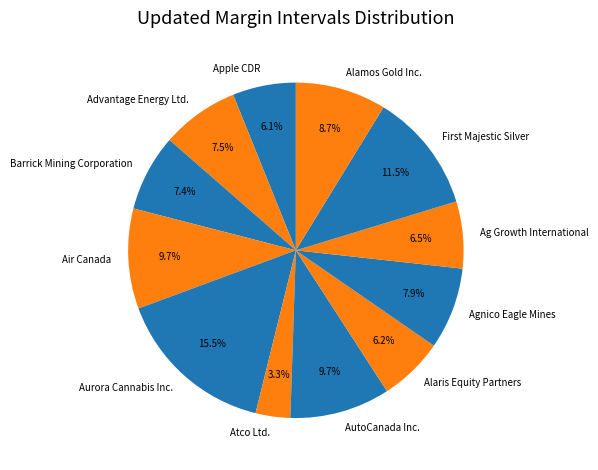

To the nearest percent, what is the average slice percentage?

8%